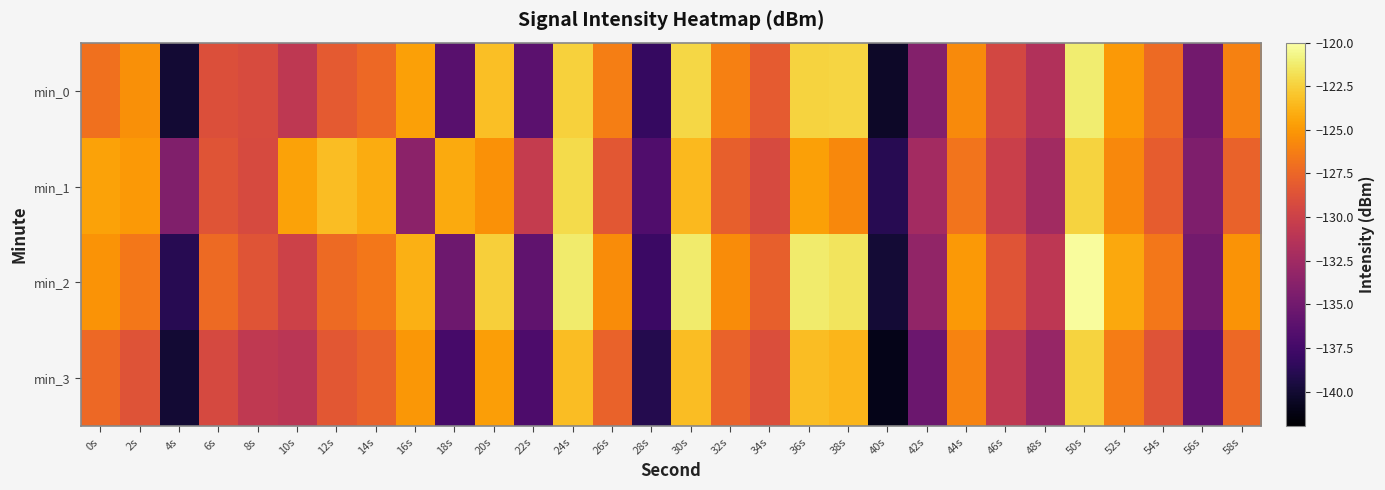

Reading left to right, extract all data points from this chart.

min_0: 0s=-126.9	2s=-125.4	4s=-140.0	6s=-128.9	8s=-129.2	10s=-130.8	12s=-128.2	14s=-127.4	16s=-124.6	18s=-136.4	20s=-123.2	22s=-136.2	24s=-122.4	26s=-126.2	28s=-138.1	30s=-122.2	32s=-126.2	34s=-128.1	36s=-122.4	38s=-122.3	40s=-140.4	42s=-134.0	44s=-125.6	46s=-129.5	48s=-131.6	50s=-121.2	52s=-124.9	54s=-127.2	56s=-135.0	58s=-126.1
min_1: 0s=-124.6	2s=-124.9	4s=-134.3	6s=-128.6	8s=-129.3	10s=-124.5	12s=-123.3	14s=-124.0	16s=-133.6	18s=-124.2	20s=-125.3	22s=-130.5	24s=-122.0	26s=-128.3	28s=-136.8	30s=-123.5	32s=-127.9	34s=-129.2	36s=-124.6	38s=-125.7	40s=-138.9	42s=-132.3	44s=-126.8	46s=-130.1	48s=-132.5	50s=-122.3	52s=-125.7	54s=-128.0	56s=-134.3	58s=-127.7
min_2: 0s=-125.2	2s=-126.6	4s=-138.9	6s=-127.2	8s=-128.6	10s=-129.9	12s=-127.2	14s=-126.6	16s=-123.9	18s=-135.2	20s=-122.6	22s=-135.9	24s=-121.2	26s=-125.6	28s=-137.9	30s=-121.2	32s=-125.6	34s=-127.9	36s=-121.2	38s=-121.6	40s=-139.9	42s=-133.2	44s=-124.9	46s=-128.6	48s=-130.9	50s=-120.2	52s=-124.2	54s=-126.6	56s=-134.9	58s=-125.2
min_3: 0s=-127.3	2s=-128.7	4s=-140.0	6s=-129.3	8s=-130.7	10s=-131.0	12s=-128.3	14s=-127.7	16s=-125.0	18s=-137.3	20s=-124.7	22s=-137.0	24s=-123.3	26s=-127.7	28s=-139.0	30s=-123.3	32s=-127.7	34s=-129.0	36s=-123.3	38s=-123.7	40s=-141.0	42s=-135.3	44s=-126.0	46s=-130.7	48s=-133.0	50s=-122.3	52s=-126.3	54s=-128.7	56s=-136.0	58s=-127.3